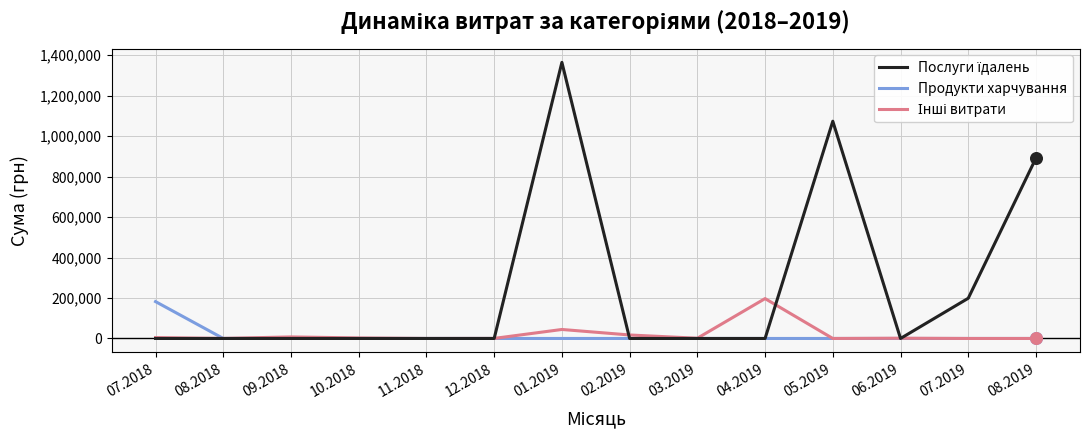

At which category is the sum across all series the highest?

01.2019